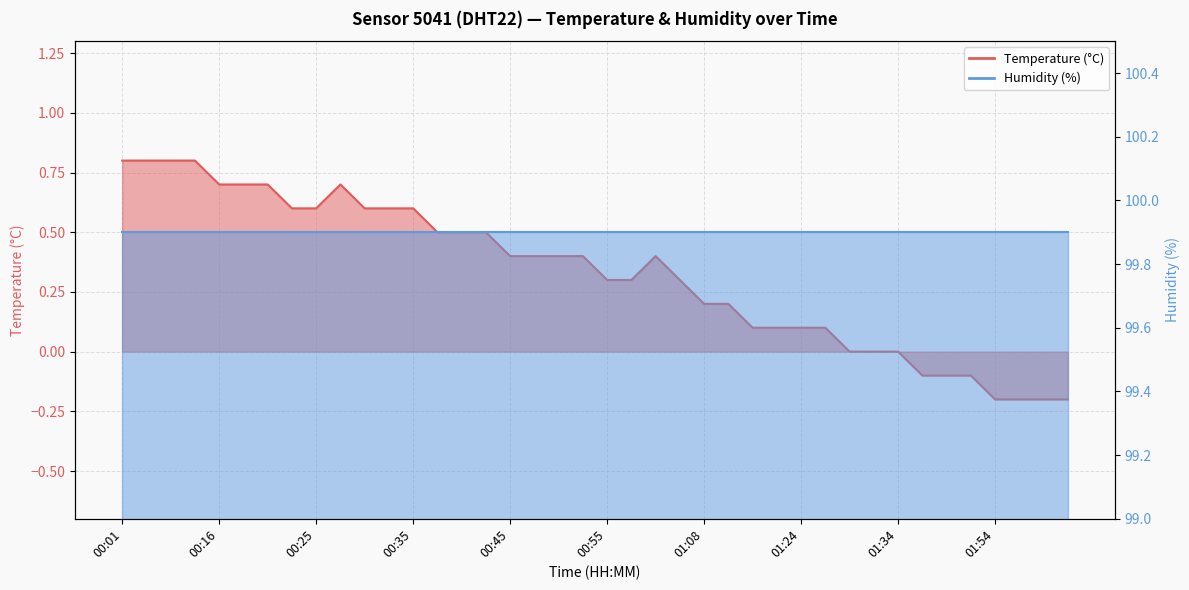

Reading left to right, extract all data points from this chart.

0.8	0.8	0.8	0.8	0.7	0.7	0.7	0.6	0.6	0.7	0.6	0.6	0.6	0.5	0.5	0.5	0.4	0.4	0.4	0.4	0.3	0.3	0.4	0.3	0.2	0.2	0.1	0.1	0.1	0.1	0.0	0.0	0.0	-0.1	-0.1	-0.1	-0.2	-0.2	-0.2	-0.2